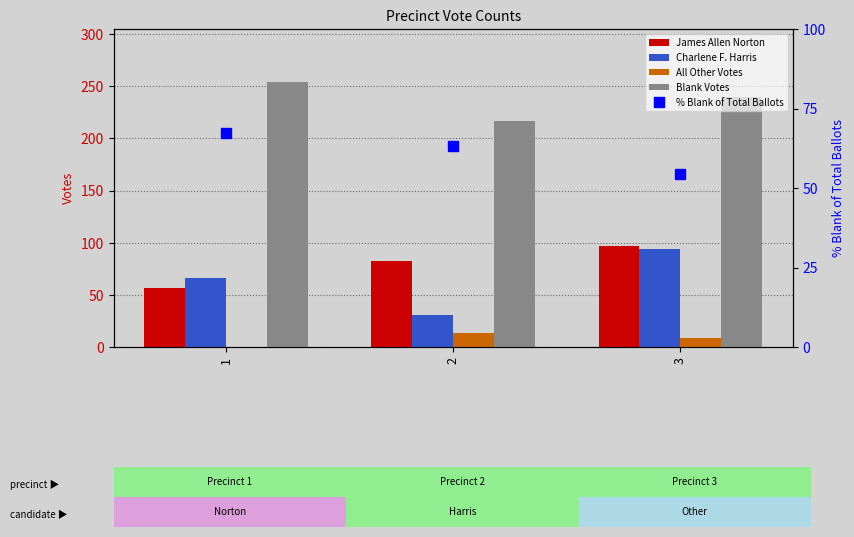

Which category has the highest value across all series?

1